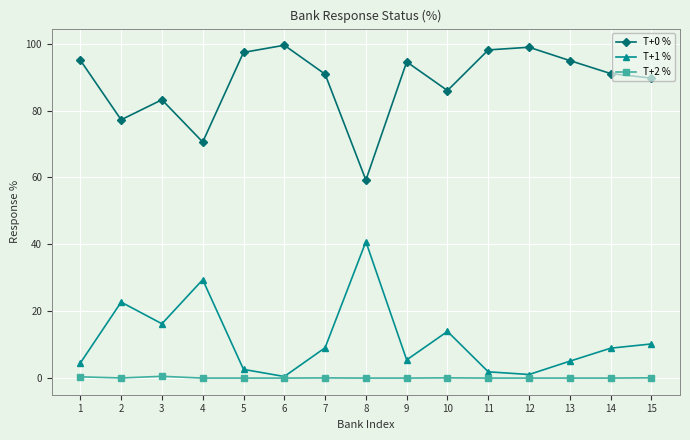

What is the spread (max minus min) of values at 9?

94.6